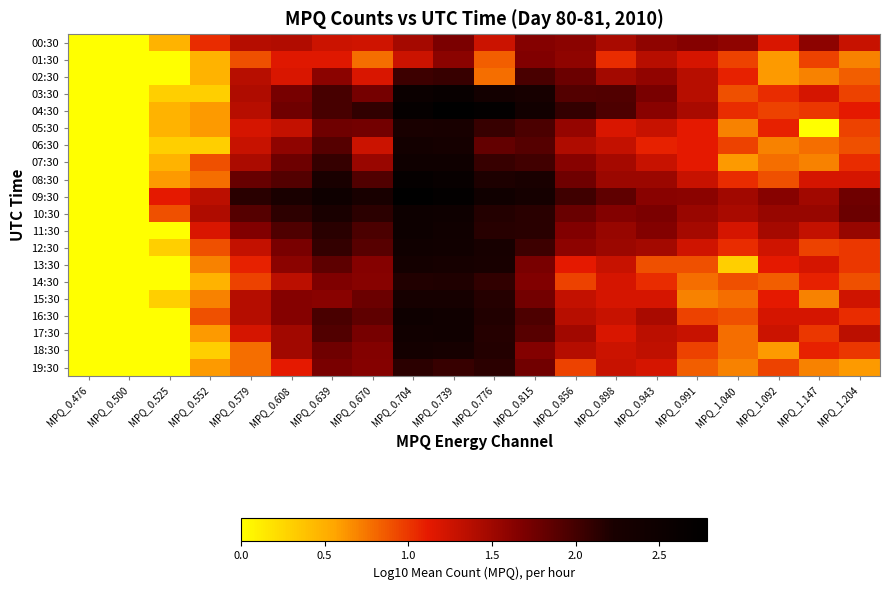

What is the difference between the highest and lowest values at MPQ_1.204?

1.2